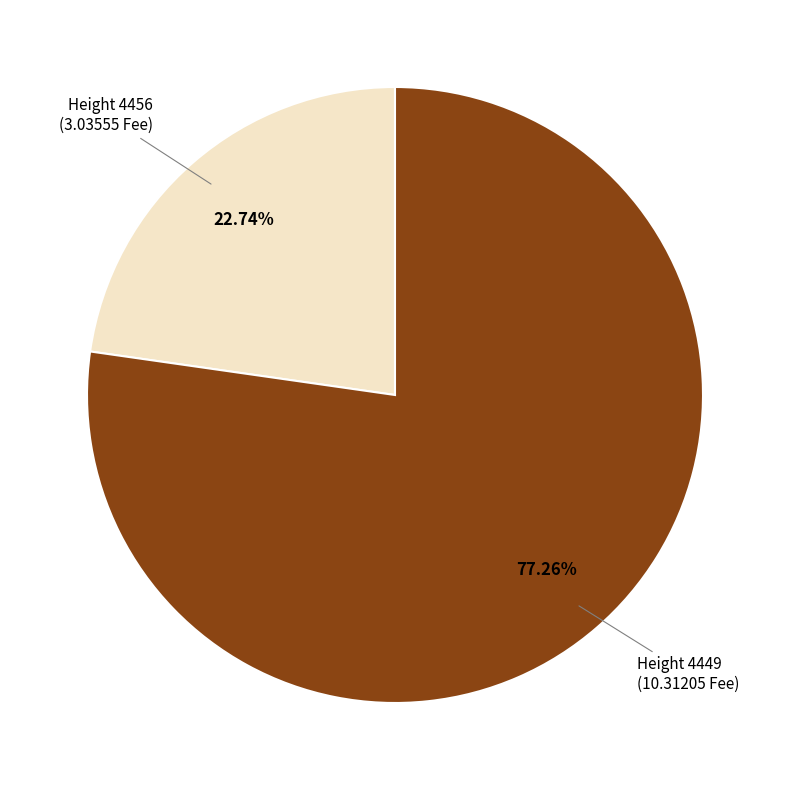

Is there a majority slice in this chart?

Yes